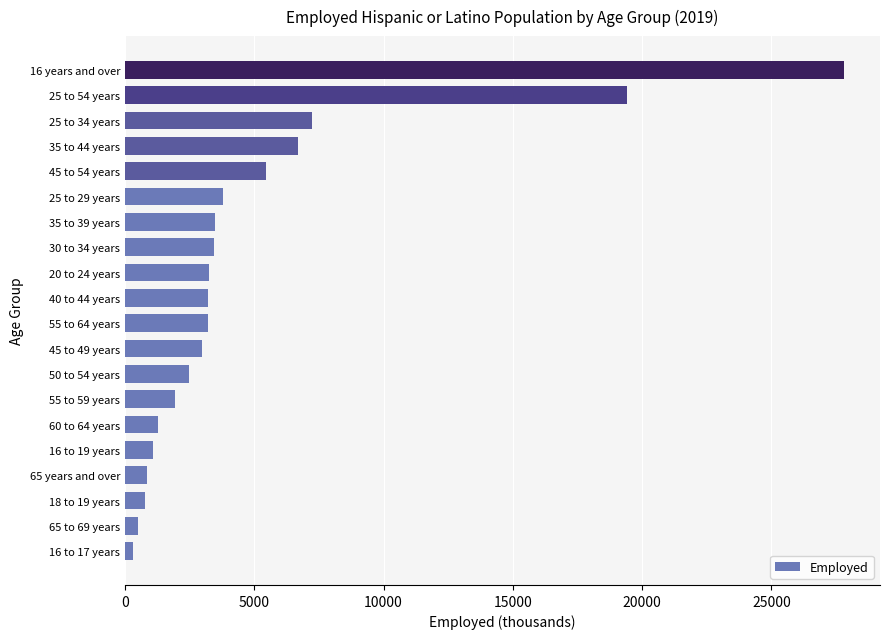

What is the ratio of the value at 55 to 64 years to the value at 65 years and over?

3.7